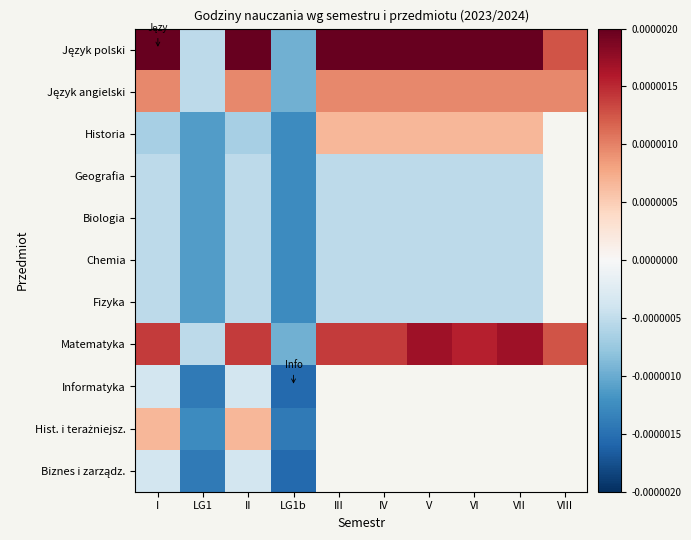

Which category has the lowest value in the Historia series?

LG1b